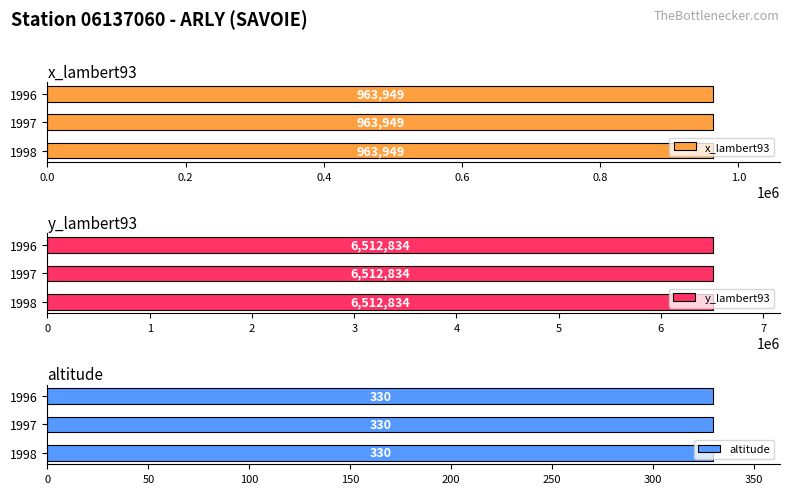

How many groups of bars are there?

3